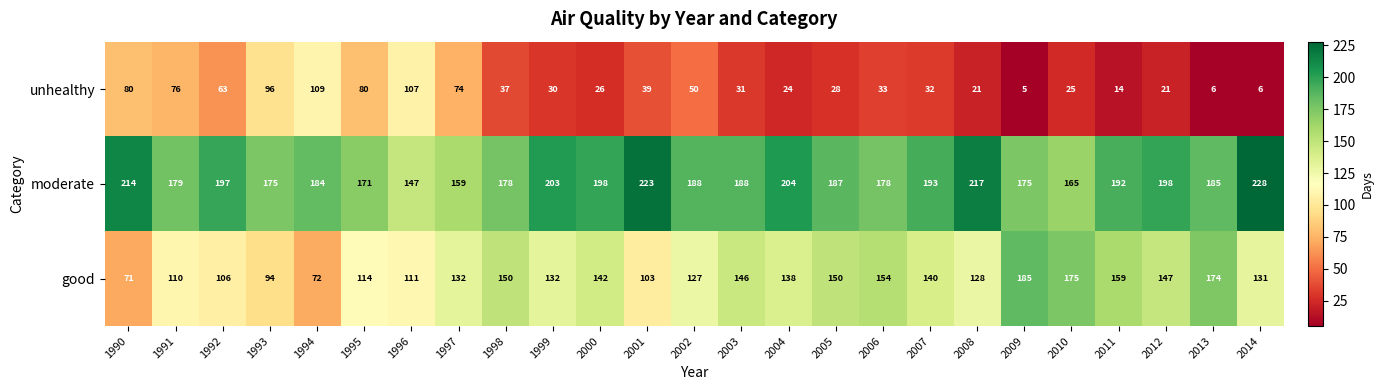

Which series has the largest total across all categories?

moderate